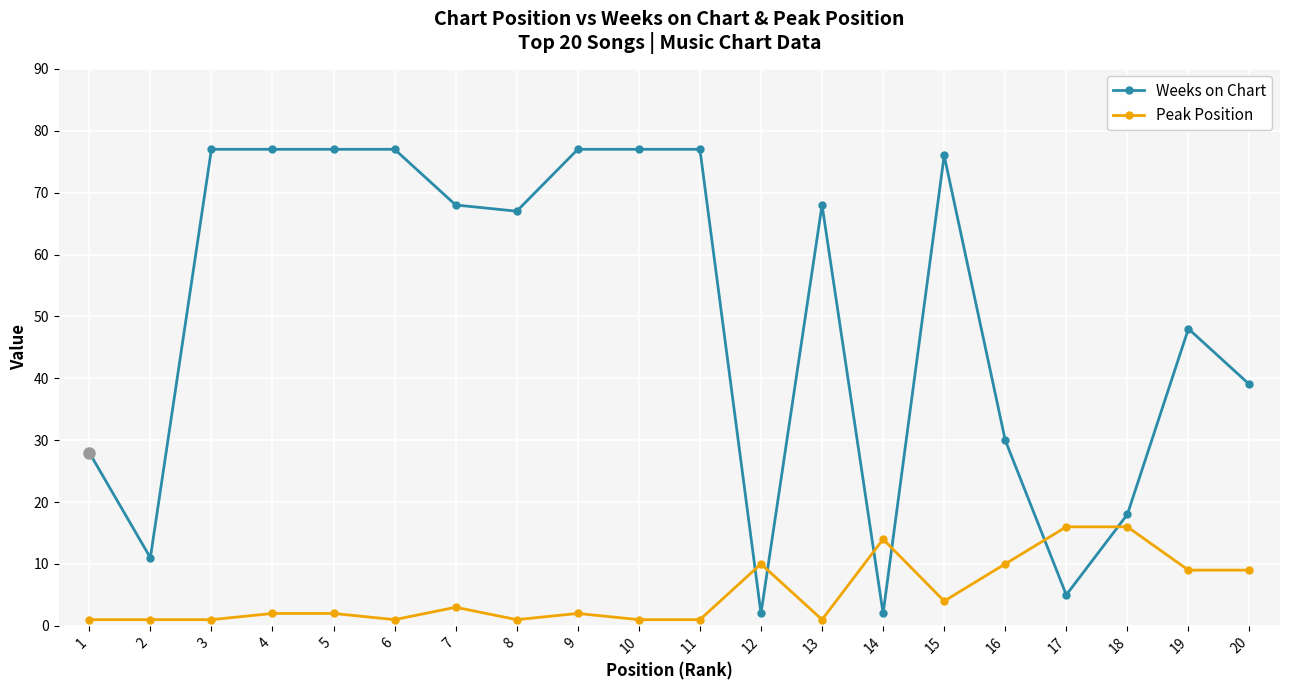

What is the value of the Peak Position point at the 19th from the left?

9